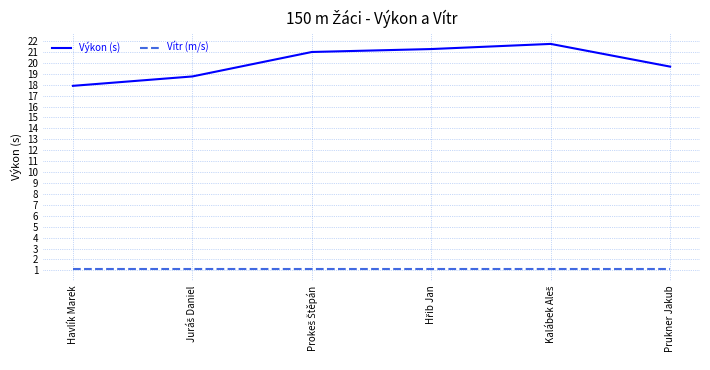

Which series has the widest spread of values?

Výkon (s)